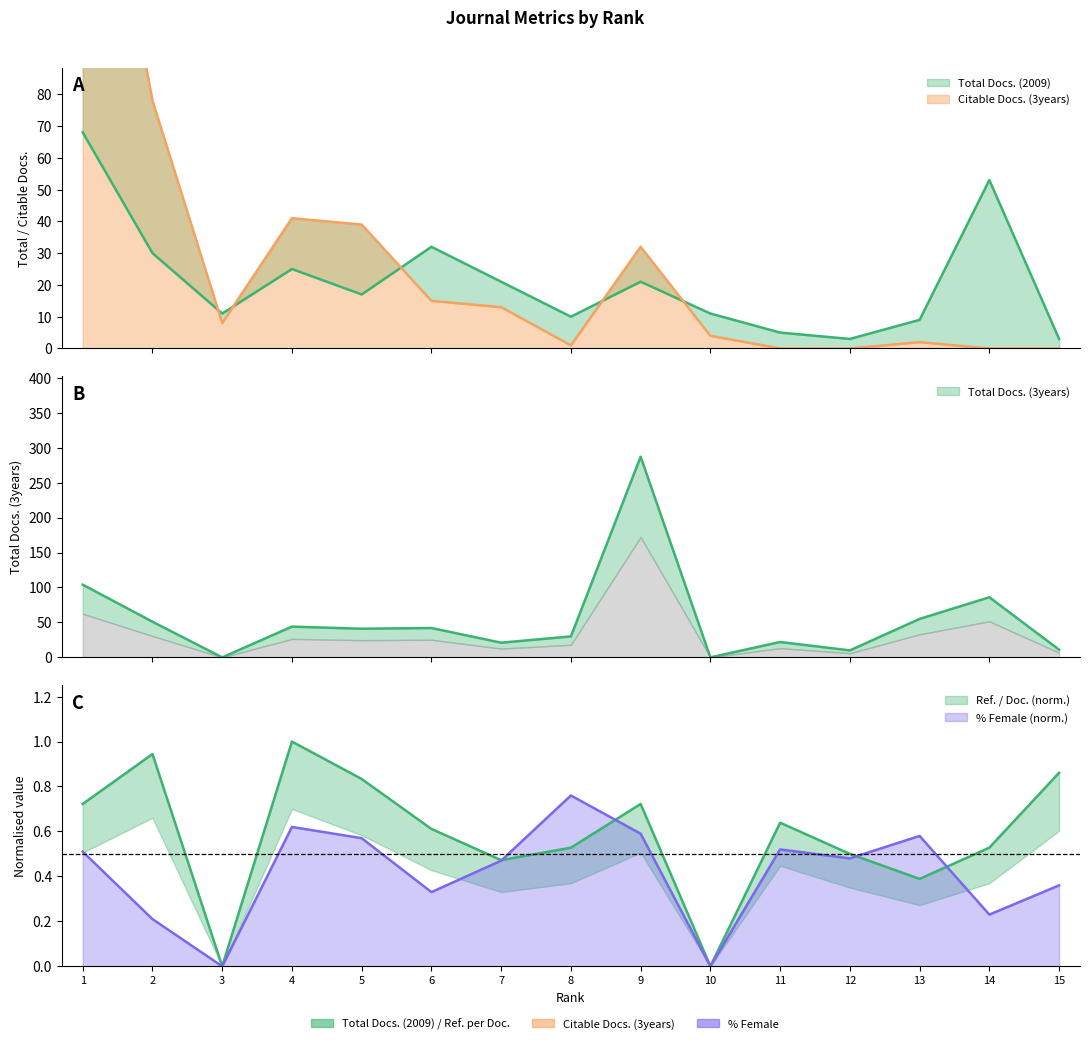

Reading left to right, transcribe all the data shown in this chart.

Total Docs. (2009): 1=68.0	2=30.0	3=11.0	4=25.0	5=17.0	6=32.0	7=21.0	8=10.0	9=21.0	10=11.0	11=5.0	12=3.0	13=9.0	14=53.0	15=3.0
Total Docs. (3years): 1=104.0	2=51.0	3=0.0	4=44.0	5=41.0	6=42.0	7=21.0	8=30.0	9=287.0	10=0.0	11=22.0	12=10.0	13=55.0	14=86.0	15=11.0
Citable Docs. (3years): 1=195.0	2=78.0	3=8.0	4=41.0	5=39.0	6=15.0	7=13.0	8=1.0	9=32.0	10=4.0	11=0.0	12=0.0	13=2.0	14=0.0	15=0.0
Ref. / Doc.: 1=0.7	2=0.9	3=0.0	4=1.0	5=0.8	6=0.6	7=0.5	8=0.5	9=0.7	10=0.0	11=0.6	12=0.5	13=0.4	14=0.5	15=0.9
percent_Female: 1=0.5	2=0.2	3=0.0	4=0.6	5=0.6	6=0.3	7=0.5	8=0.8	9=0.6	10=0.0	11=0.5	12=0.5	13=0.6	14=0.2	15=0.4